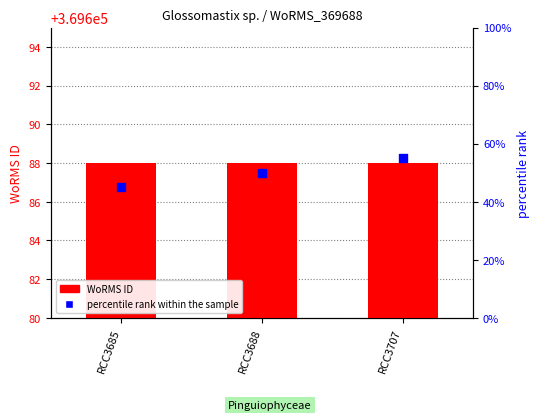

Is the value of WoRMS ID at RCC3685 greater than the value of percentile rank within the sample at RCC3707?

No